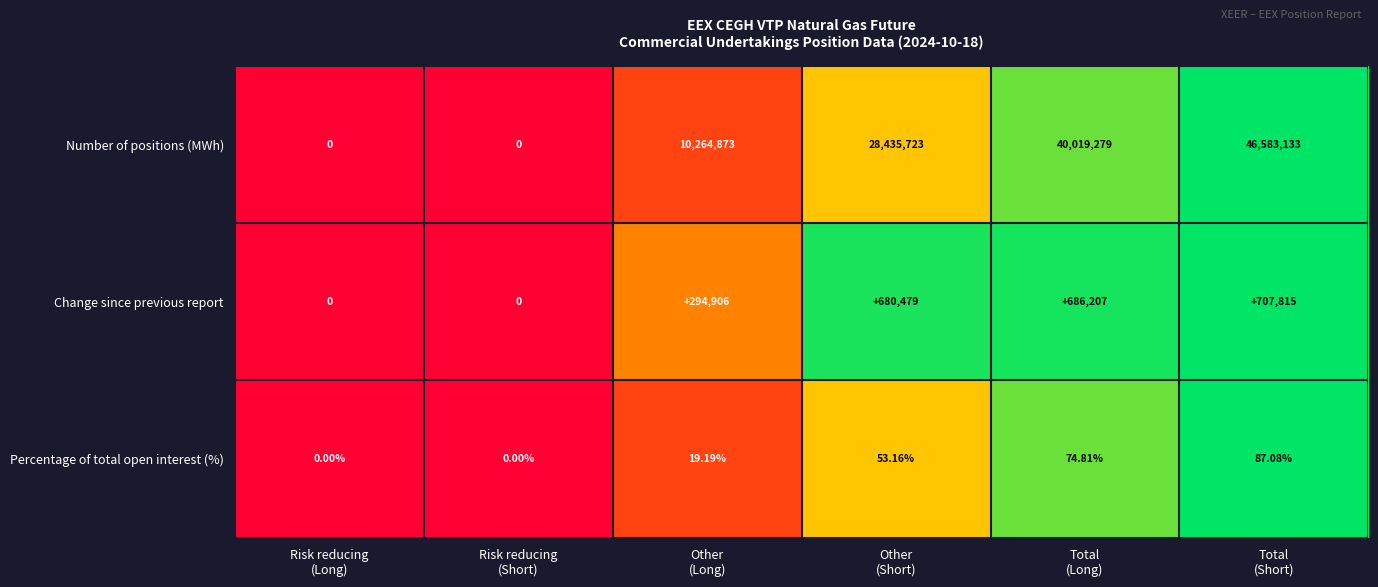

Which series has the largest range (max minus min)?

Number of positions (MWh)